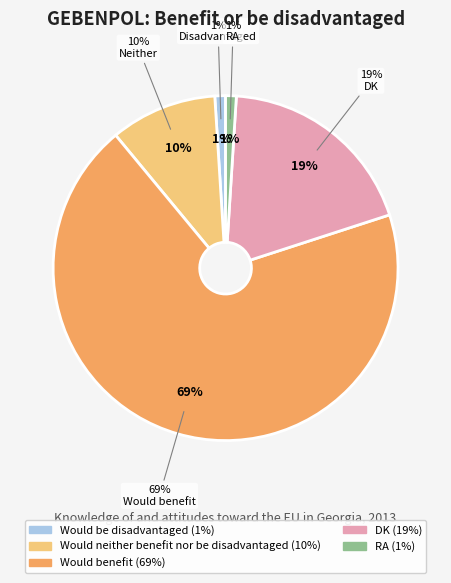

Does Would be disadvantaged represent more than half of the total?

No